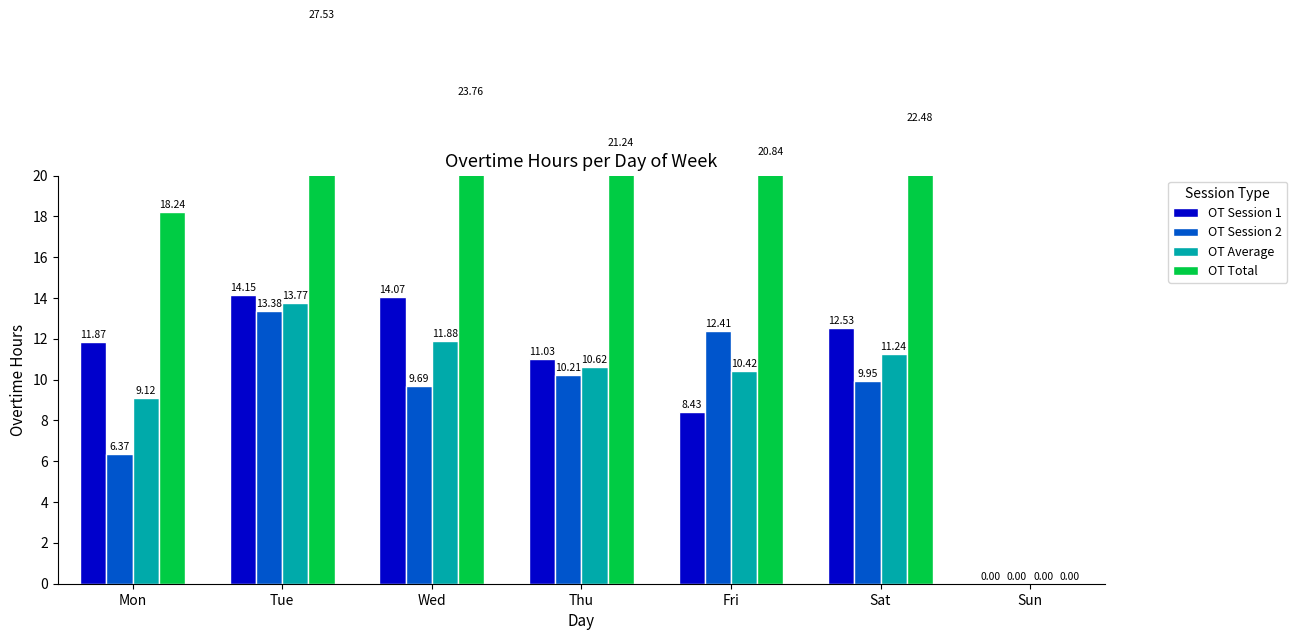

At Sat, list the series in order from smallest to largest.

OT Session 2, OT Average, OT Session 1, OT Total